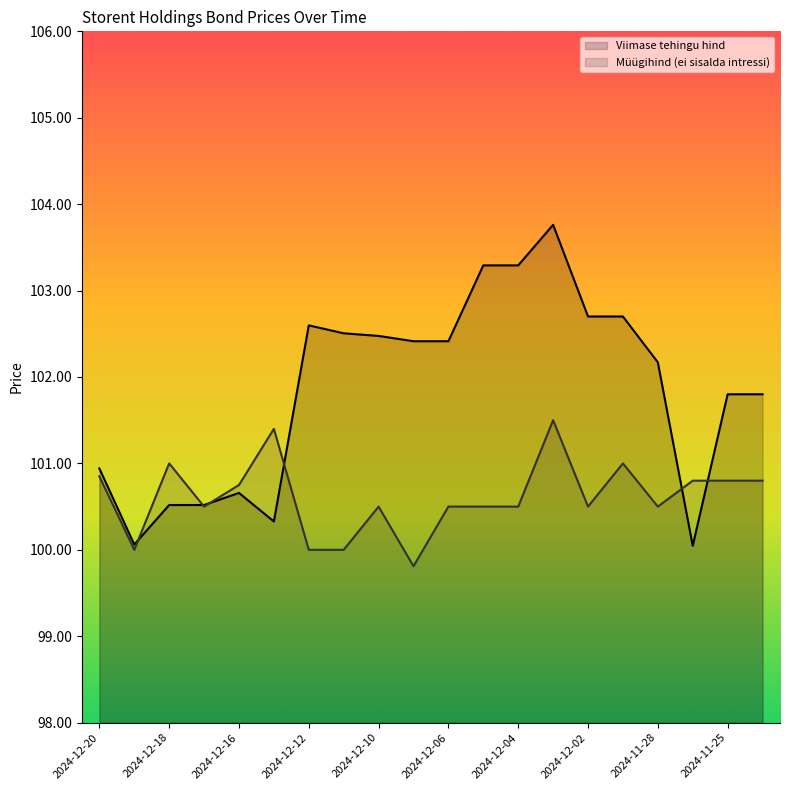

What are all the series names shown in the legend?

Viimase tehingu hind, Müügihind (ei sisalda intressi)